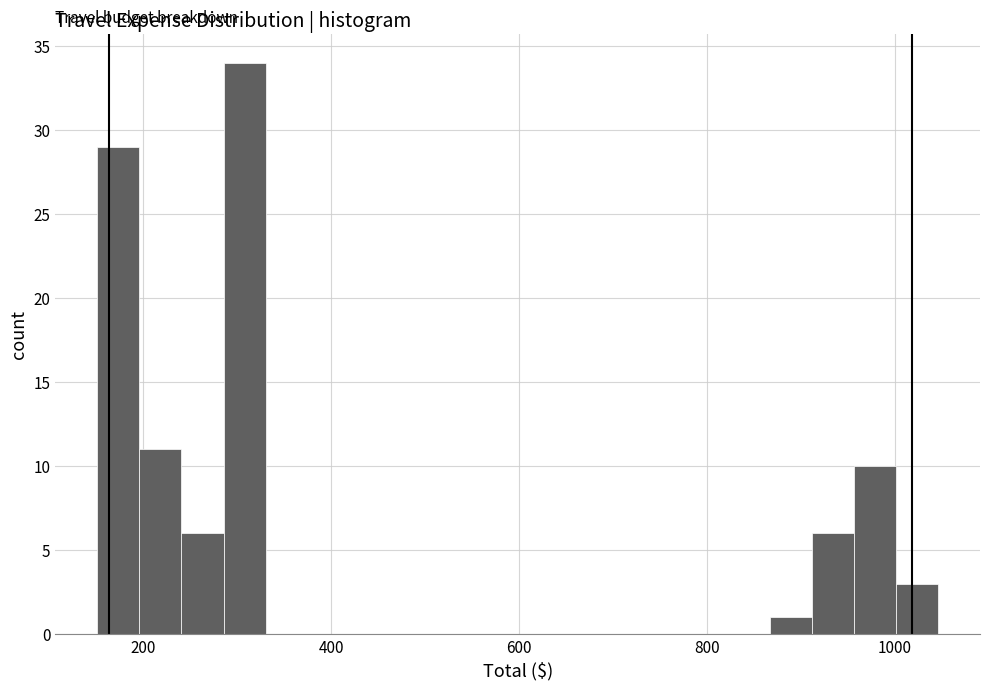

Around what value on the x-axis is the tallest bar? Give the approximate position of its centre, as read against the axis.

300